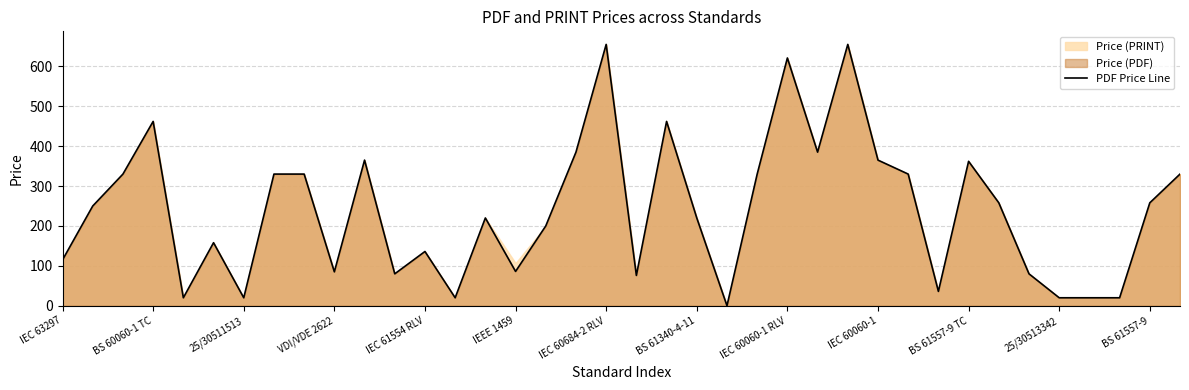

The PDF Price Line series shows 86.0 at IEEE 1459. True or false?

True